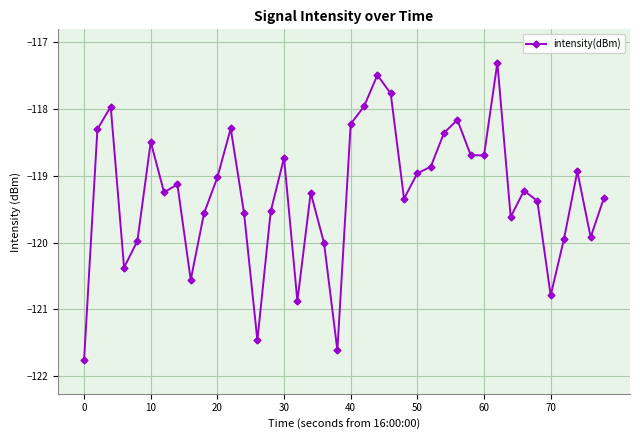

What is the difference between the maximum and minimum values?

4.5